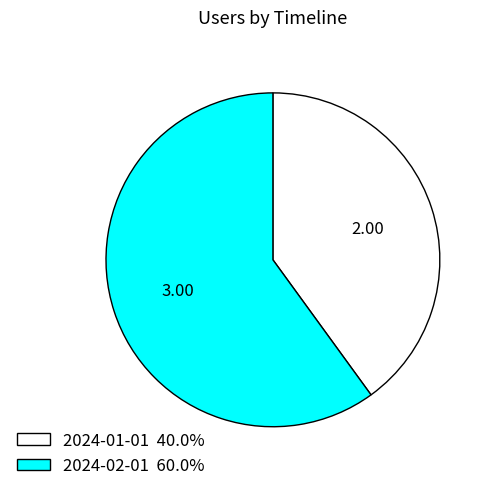

The 2024-01-01 slice represents 27% of the pie. True or false?

False